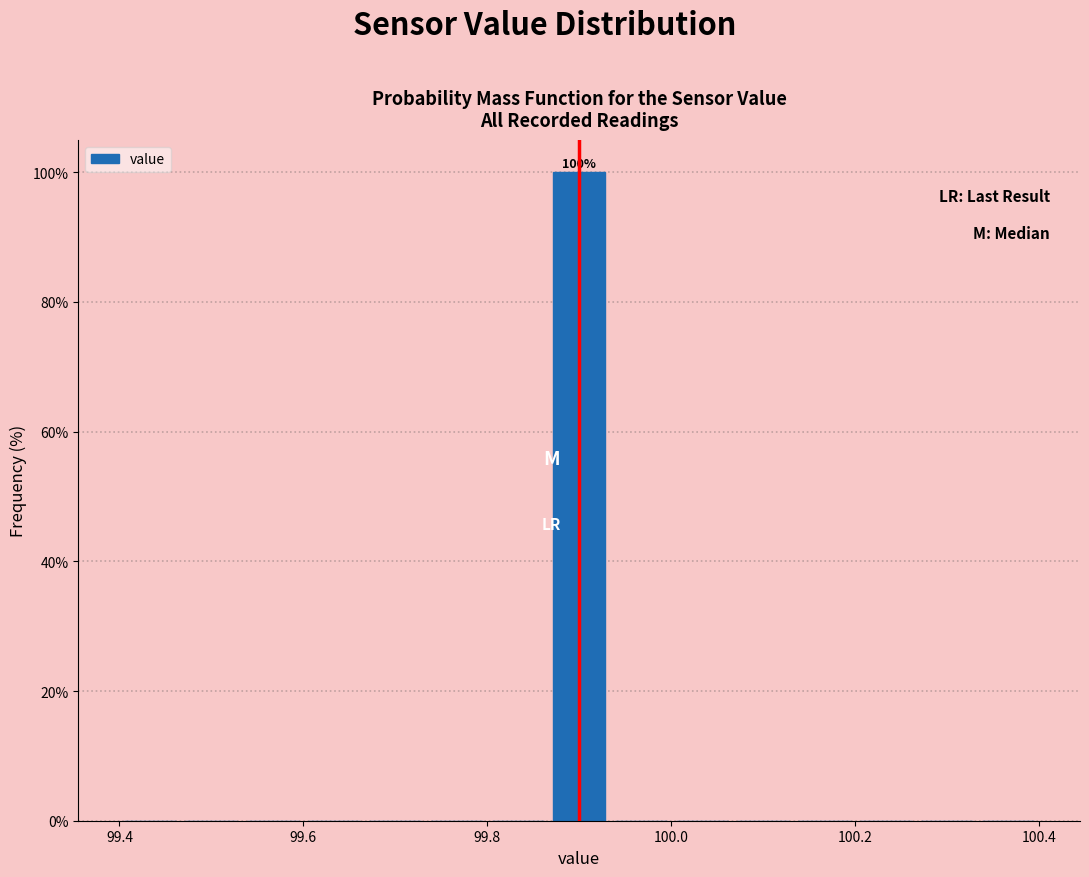

Around what value on the x-axis is the tallest bar? Give the approximate position of its centre, as read against the axis.

99.90